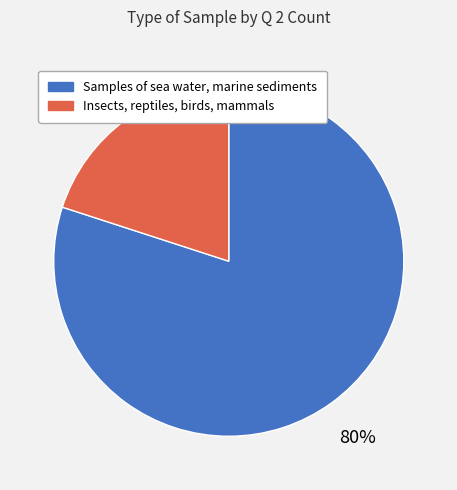

Which slice is the largest?

Samples of sea water, marine sediments